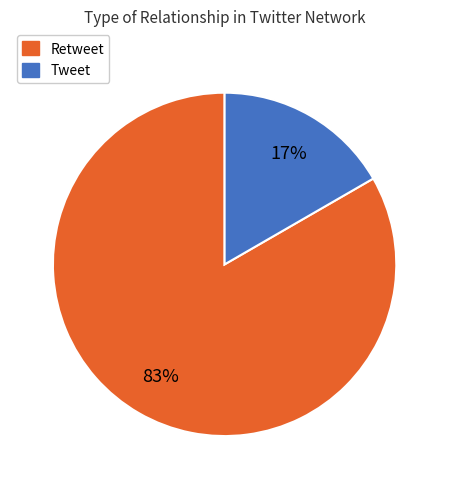

Is the sum of Tweet and Retweet greater than half?

Yes